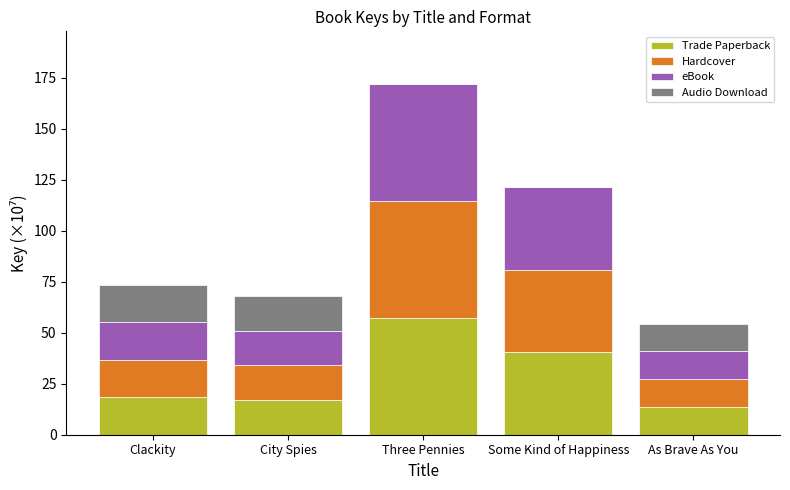

Reading left to right, transcribe the values for Trade Paperback.

Clackity=18.4	City Spies=17.0	Three Pennies=57.3	Some Kind of Happiness=40.5	As Brave As You=13.6